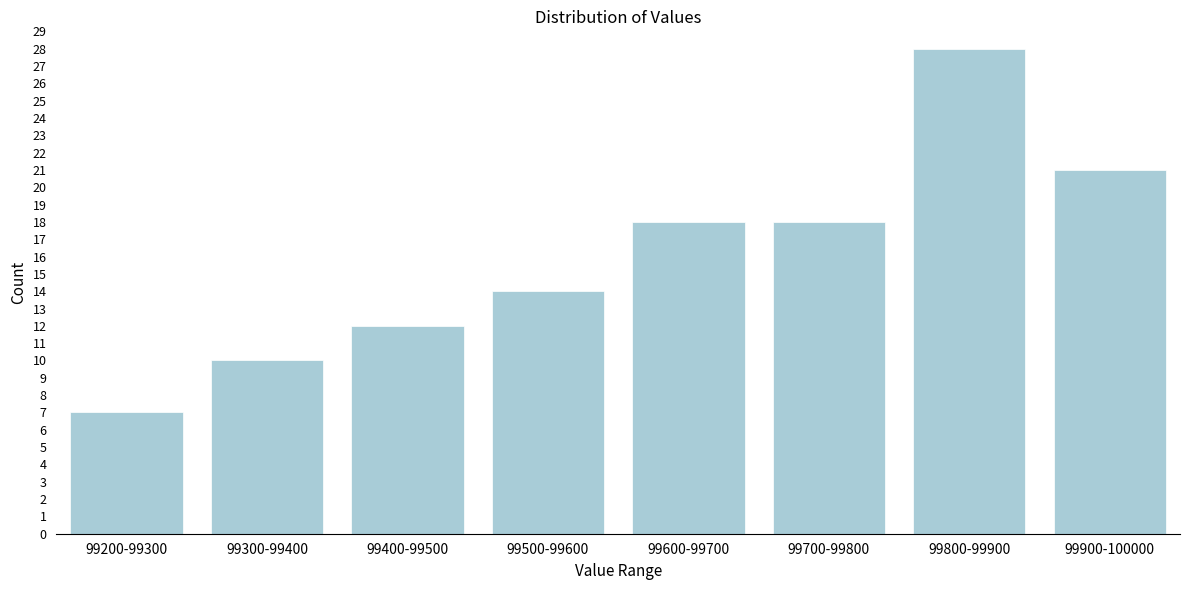

Reading left to right, extract all data points from this chart.

7	10	12	14	18	18	28	21